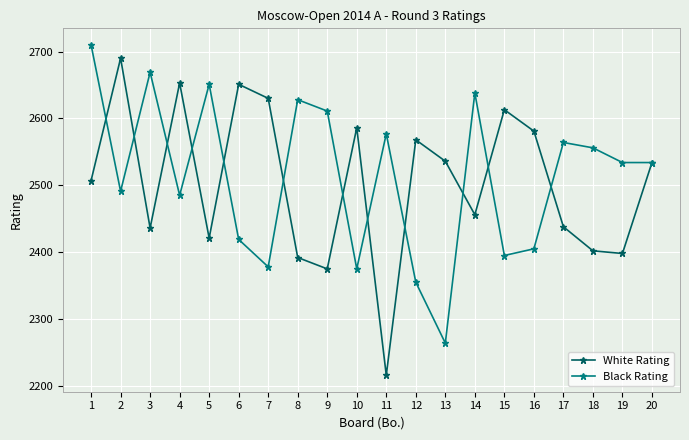

What is the sum of the White Rating values at 5 and 12?

4989